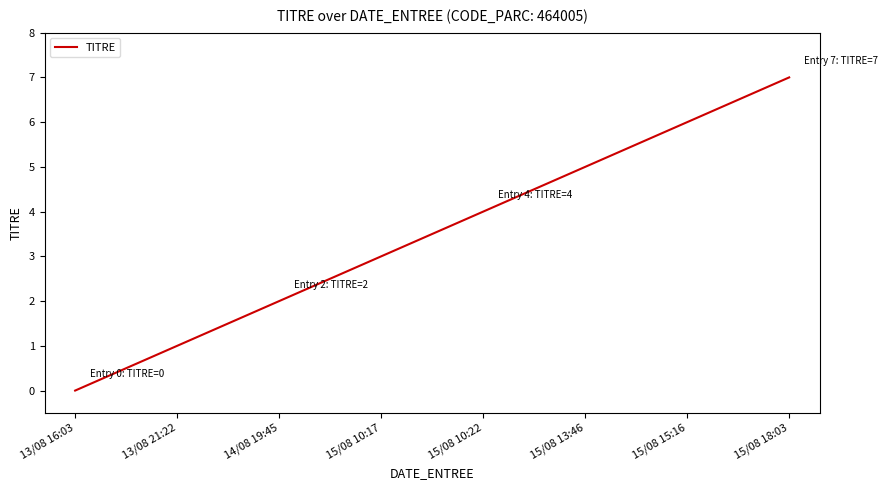

True or false: there are more than 2 points higher than both neighbors.

False